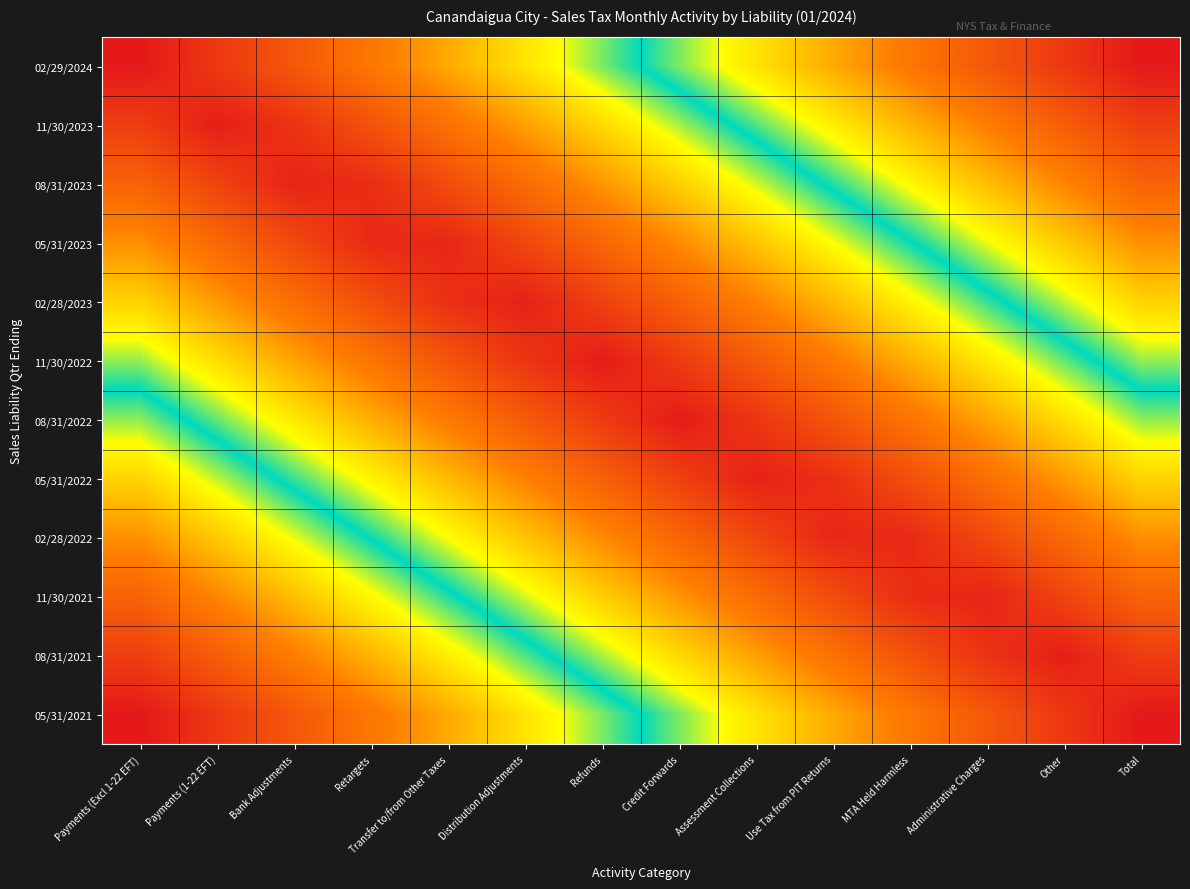

Reading left to right, list all the values displayed in this chart.

02/29/2024: Payments (Excl 1-22 EFT)=0.0	Payments (1-22 EFT)=0.1	Bank Adjustments=0.2	Retargets=0.2	Transfer to/from Other Taxes=0.3	Distribution Adjustments=0.4	Refunds=0.5	Credit Forwards=0.5	Assessment Collections=0.6	Use Tax from PIT Returns=0.7	MTA Held Harmless=0.8	Administrative Charges=0.8	Other=0.9	Total=1.0
11/30/2023: Payments (Excl 1-22 EFT)=0.1	Payments (1-22 EFT)=0.0	Bank Adjustments=0.1	Retargets=0.1	Transfer to/from Other Taxes=0.2	Distribution Adjustments=0.3	Refunds=0.4	Credit Forwards=0.4	Assessment Collections=0.5	Use Tax from PIT Returns=0.6	MTA Held Harmless=0.7	Administrative Charges=0.8	Other=0.8	Total=0.9
08/31/2023: Payments (Excl 1-22 EFT)=0.2	Payments (1-22 EFT)=0.1	Bank Adjustments=0.0	Retargets=0.0	Transfer to/from Other Taxes=0.1	Distribution Adjustments=0.2	Refunds=0.3	Credit Forwards=0.4	Assessment Collections=0.4	Use Tax from PIT Returns=0.5	MTA Held Harmless=0.6	Administrative Charges=0.7	Other=0.7	Total=0.8
05/31/2023: Payments (Excl 1-22 EFT)=0.3	Payments (1-22 EFT)=0.2	Bank Adjustments=0.1	Retargets=0.0	Transfer to/from Other Taxes=0.0	Distribution Adjustments=0.1	Refunds=0.2	Credit Forwards=0.3	Assessment Collections=0.3	Use Tax from PIT Returns=0.4	MTA Held Harmless=0.5	Administrative Charges=0.6	Other=0.7	Total=0.7
02/28/2023: Payments (Excl 1-22 EFT)=0.4	Payments (1-22 EFT)=0.3	Bank Adjustments=0.2	Retargets=0.1	Transfer to/from Other Taxes=0.1	Distribution Adjustments=0.0	Refunds=0.1	Credit Forwards=0.2	Assessment Collections=0.3	Use Tax from PIT Returns=0.3	MTA Held Harmless=0.4	Administrative Charges=0.5	Other=0.6	Total=0.6
11/30/2022: Payments (Excl 1-22 EFT)=0.5	Payments (1-22 EFT)=0.4	Bank Adjustments=0.3	Retargets=0.2	Transfer to/from Other Taxes=0.1	Distribution Adjustments=0.1	Refunds=0.0	Credit Forwards=0.1	Assessment Collections=0.2	Use Tax from PIT Returns=0.2	MTA Held Harmless=0.3	Administrative Charges=0.4	Other=0.5	Total=0.5
08/31/2022: Payments (Excl 1-22 EFT)=0.5	Payments (1-22 EFT)=0.5	Bank Adjustments=0.4	Retargets=0.3	Transfer to/from Other Taxes=0.2	Distribution Adjustments=0.2	Refunds=0.1	Credit Forwards=0.0	Assessment Collections=0.1	Use Tax from PIT Returns=0.1	MTA Held Harmless=0.2	Administrative Charges=0.3	Other=0.4	Total=0.5
05/31/2022: Payments (Excl 1-22 EFT)=0.6	Payments (1-22 EFT)=0.6	Bank Adjustments=0.5	Retargets=0.4	Transfer to/from Other Taxes=0.3	Distribution Adjustments=0.3	Refunds=0.2	Credit Forwards=0.1	Assessment Collections=0.0	Use Tax from PIT Returns=0.1	MTA Held Harmless=0.1	Administrative Charges=0.2	Other=0.3	Total=0.4
02/28/2022: Payments (Excl 1-22 EFT)=0.7	Payments (1-22 EFT)=0.7	Bank Adjustments=0.6	Retargets=0.5	Transfer to/from Other Taxes=0.4	Distribution Adjustments=0.3	Refunds=0.3	Credit Forwards=0.2	Assessment Collections=0.1	Use Tax from PIT Returns=0.0	MTA Held Harmless=0.0	Administrative Charges=0.1	Other=0.2	Total=0.3
11/30/2021: Payments (Excl 1-22 EFT)=0.8	Payments (1-22 EFT)=0.7	Bank Adjustments=0.7	Retargets=0.6	Transfer to/from Other Taxes=0.5	Distribution Adjustments=0.4	Refunds=0.4	Credit Forwards=0.3	Assessment Collections=0.2	Use Tax from PIT Returns=0.1	MTA Held Harmless=0.0	Administrative Charges=0.0	Other=0.1	Total=0.2
08/31/2021: Payments (Excl 1-22 EFT)=0.9	Payments (1-22 EFT)=0.8	Bank Adjustments=0.8	Retargets=0.7	Transfer to/from Other Taxes=0.6	Distribution Adjustments=0.5	Refunds=0.4	Credit Forwards=0.4	Assessment Collections=0.3	Use Tax from PIT Returns=0.2	MTA Held Harmless=0.1	Administrative Charges=0.1	Other=0.0	Total=0.1
05/31/2021: Payments (Excl 1-22 EFT)=1.0	Payments (1-22 EFT)=0.9	Bank Adjustments=0.8	Retargets=0.8	Transfer to/from Other Taxes=0.7	Distribution Adjustments=0.6	Refunds=0.5	Credit Forwards=0.5	Assessment Collections=0.4	Use Tax from PIT Returns=0.3	MTA Held Harmless=0.2	Administrative Charges=0.2	Other=0.1	Total=0.0